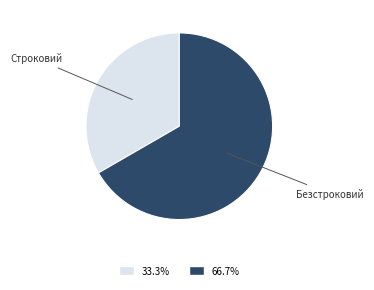

Is there any slice that represents more than half of the pie?

Yes